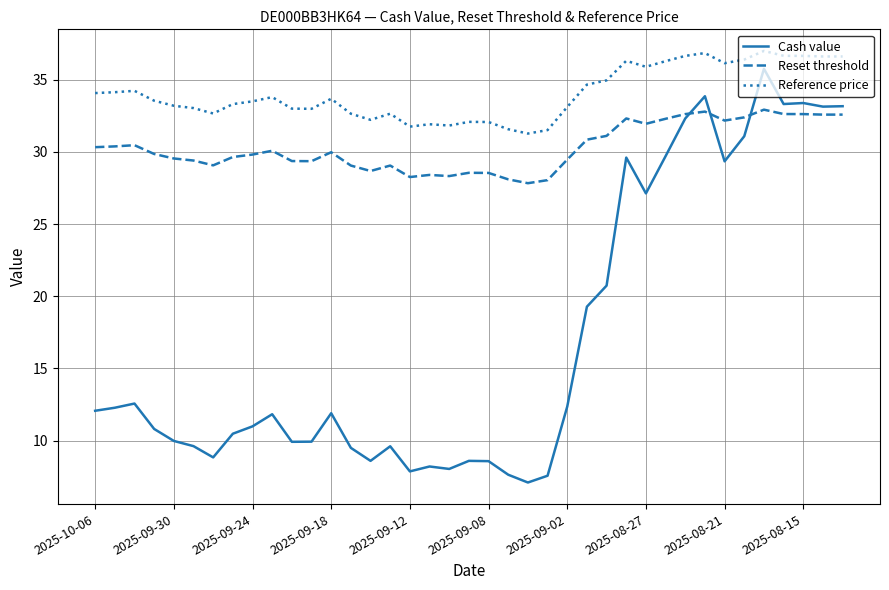

List the series in order of their peak value, highest first.

Reference price, Cash value, Reset threshold